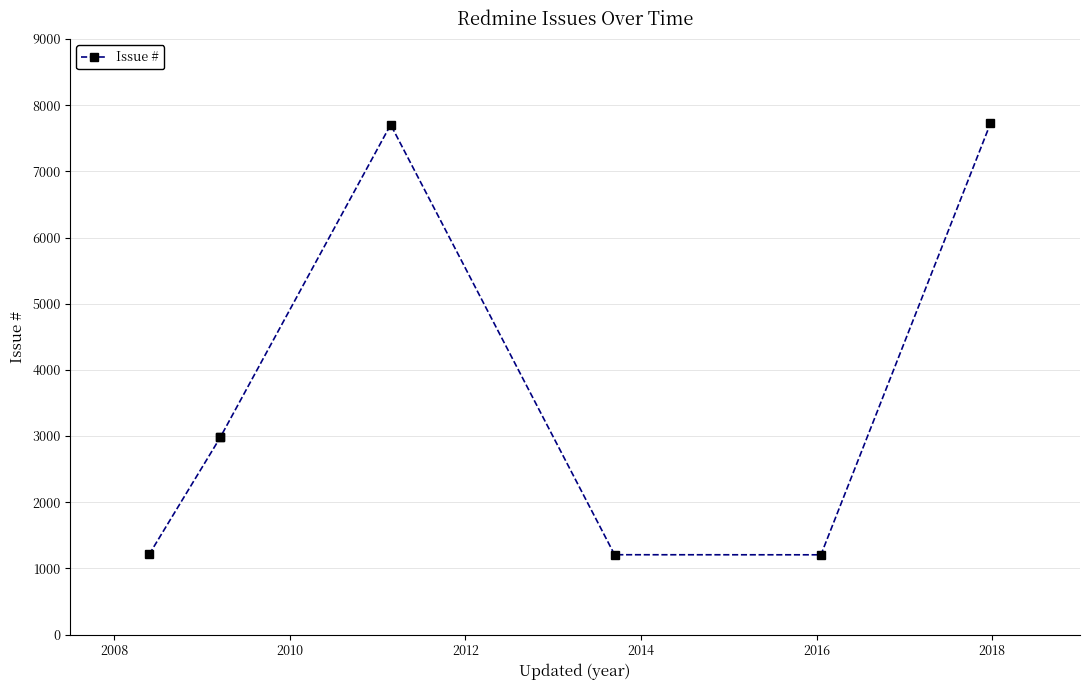

Which category has the lowest value across all series?

2016